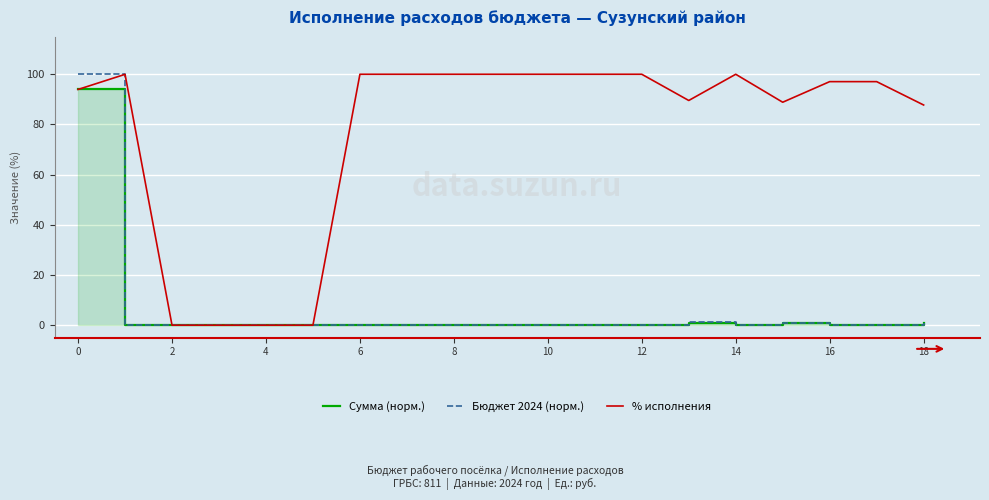

How many lines are shown in the chart?

3